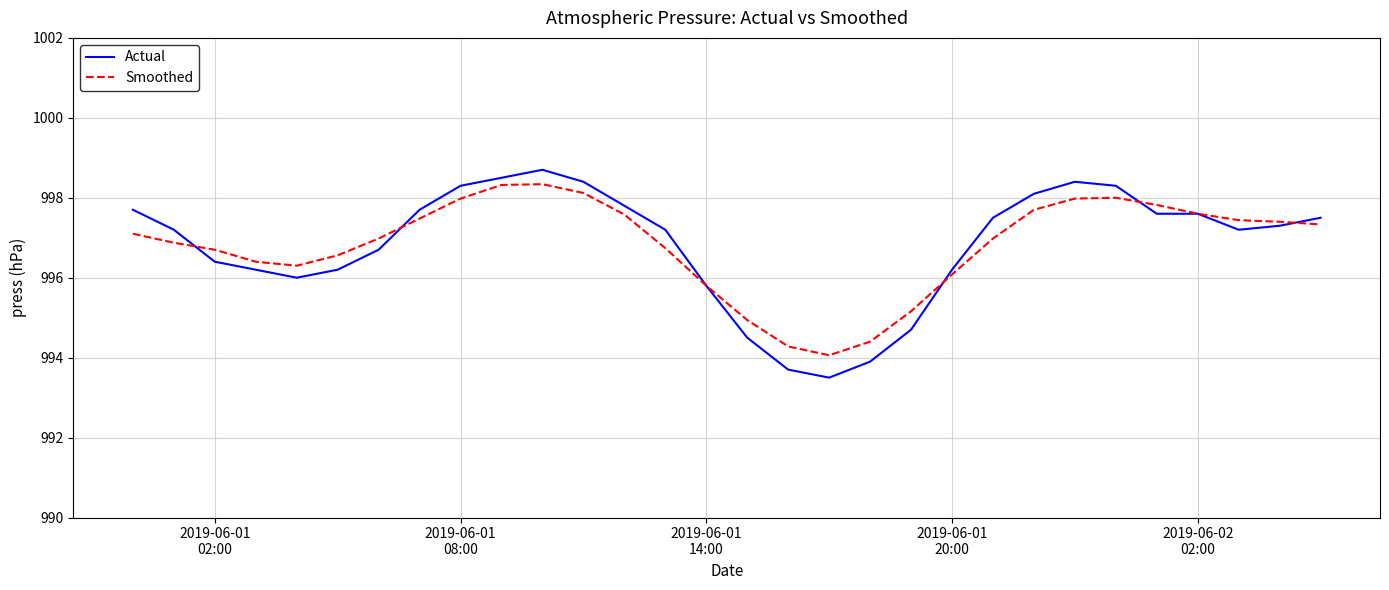

Which series has the widest spread of values?

Actual